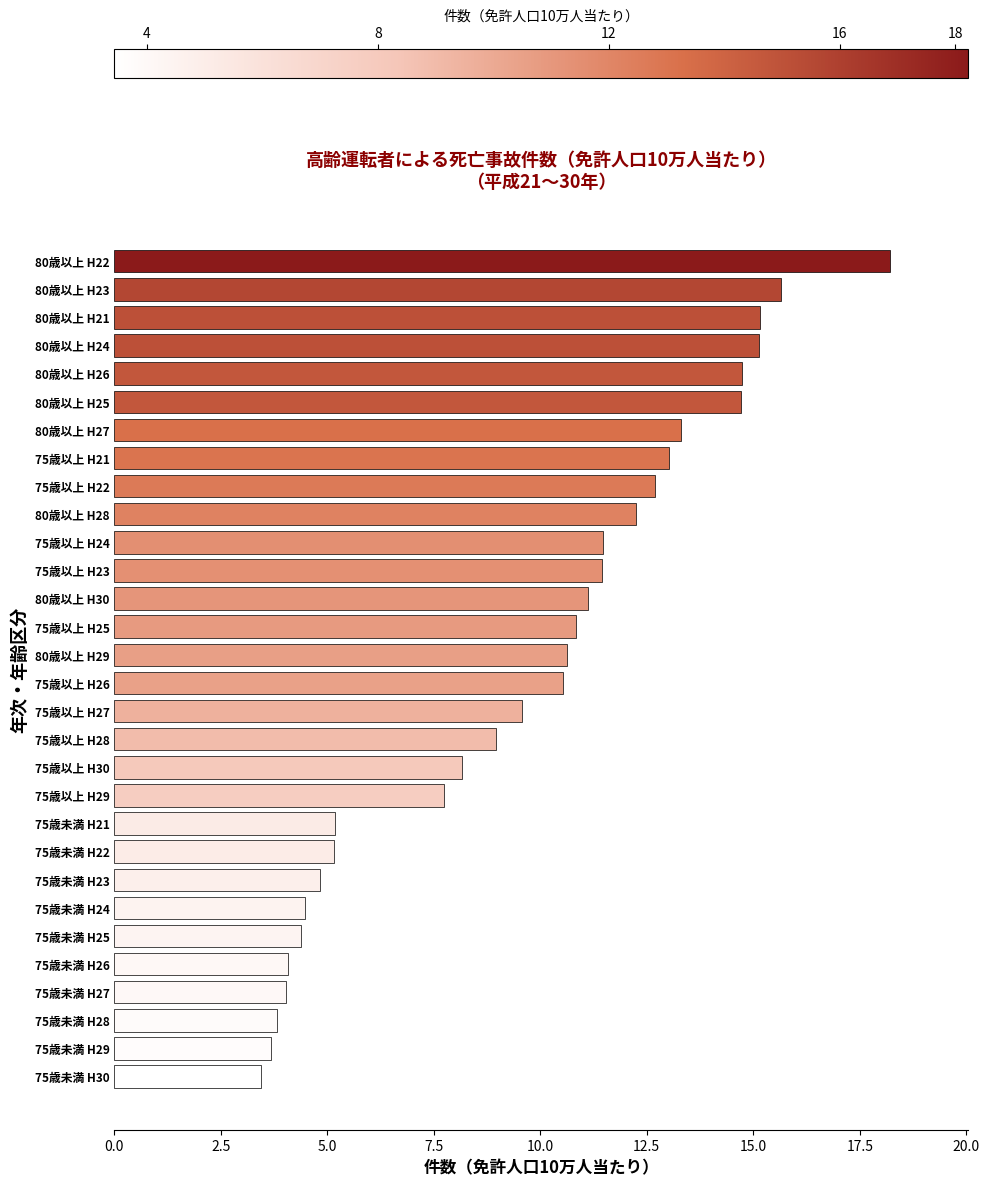

The chart shows a value of 3.1 at 75歳以上 H24. True or false?

False